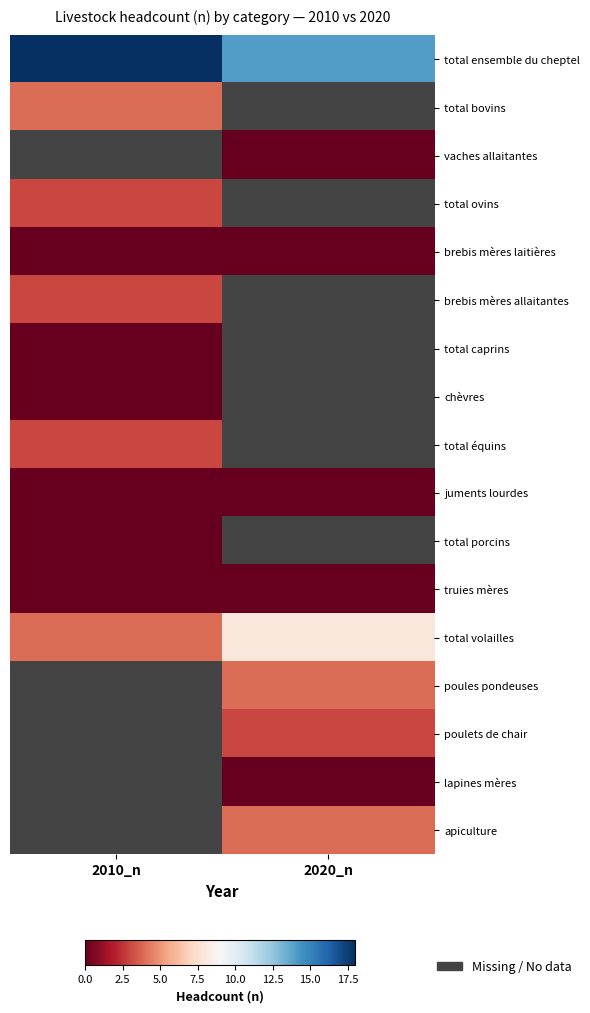

At how many categories does at least one series exceed 10?

2